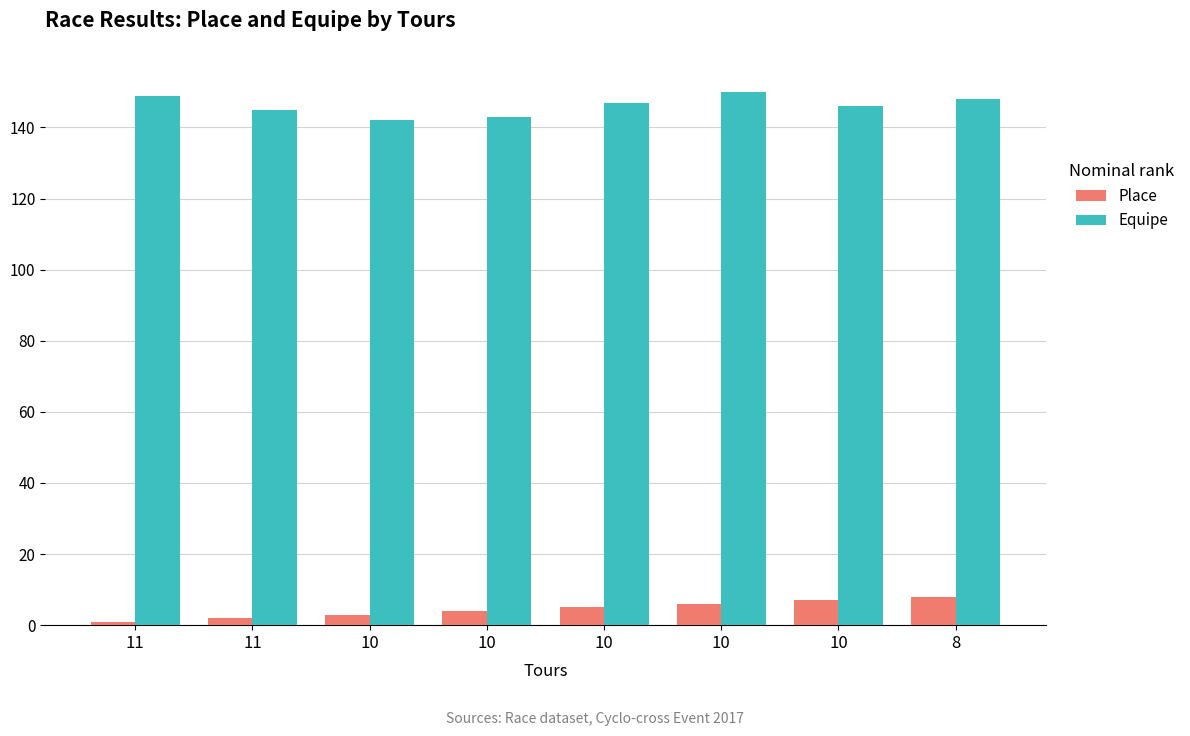

Is it true that Equipe equals 149 at 11?

True